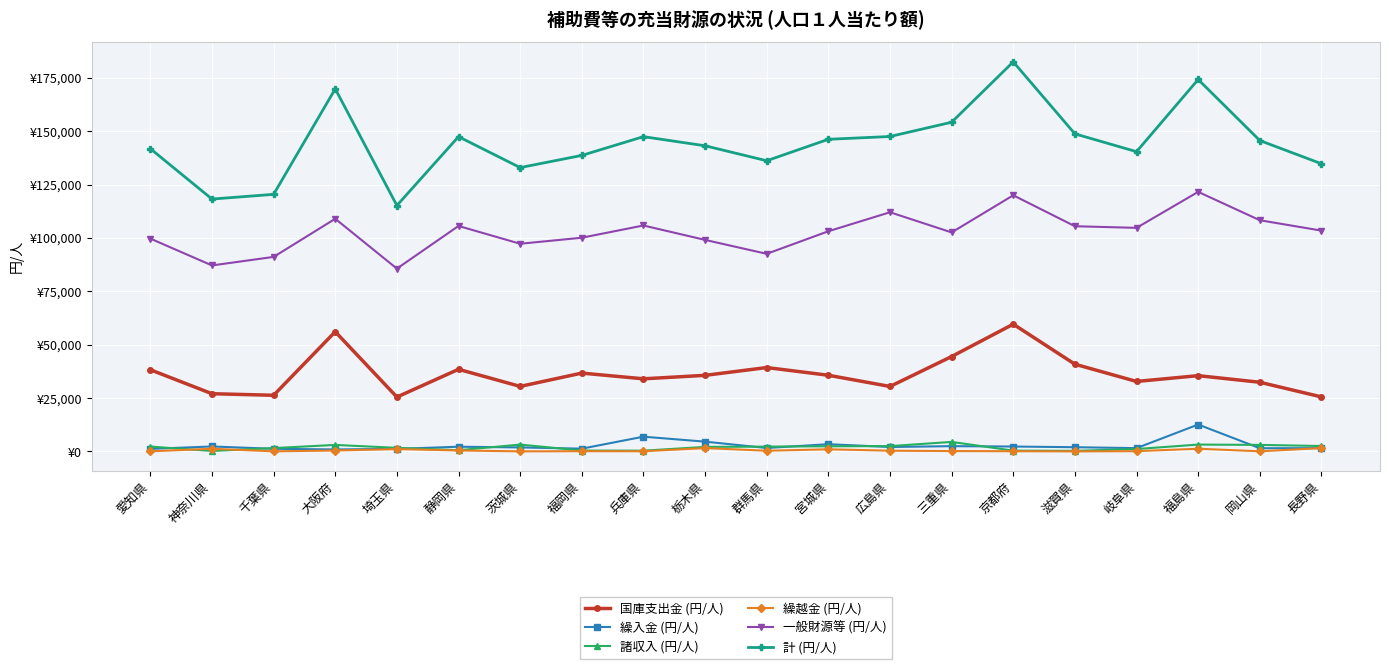

List the labels in order of 繰越金 (円/人) value, largest first.

栃木県, 長野県, 福島県, 神奈川県, 埼玉県, 宮城県, 静岡県, 大阪府, 広島県, 群馬県, 三重県, 岐阜県, 福岡県, 京都府, 兵庫県, 岡山県, 愛知県, 千葉県, 茨城県, 滋賀県